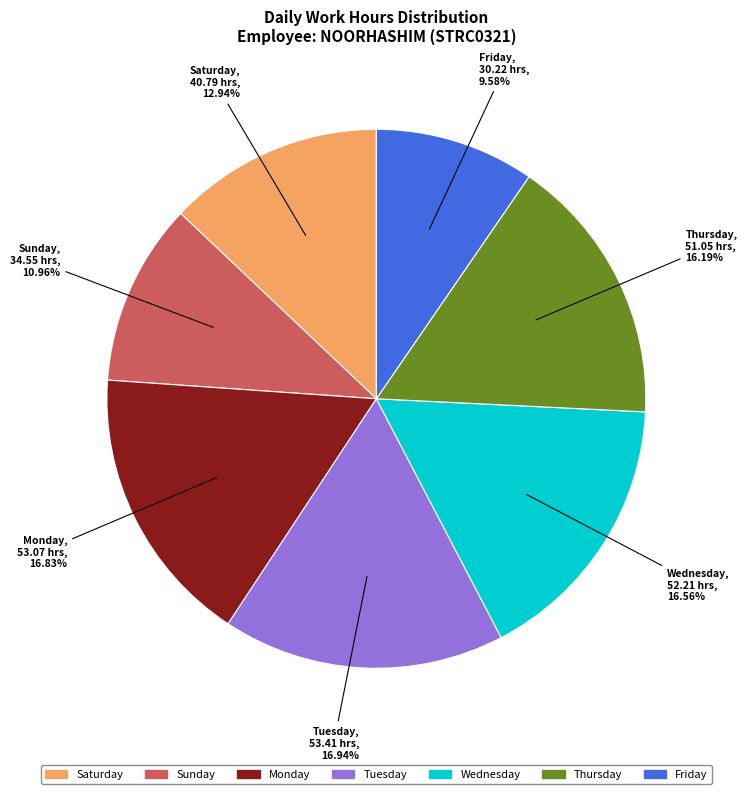

Does any single category account for the majority?

No